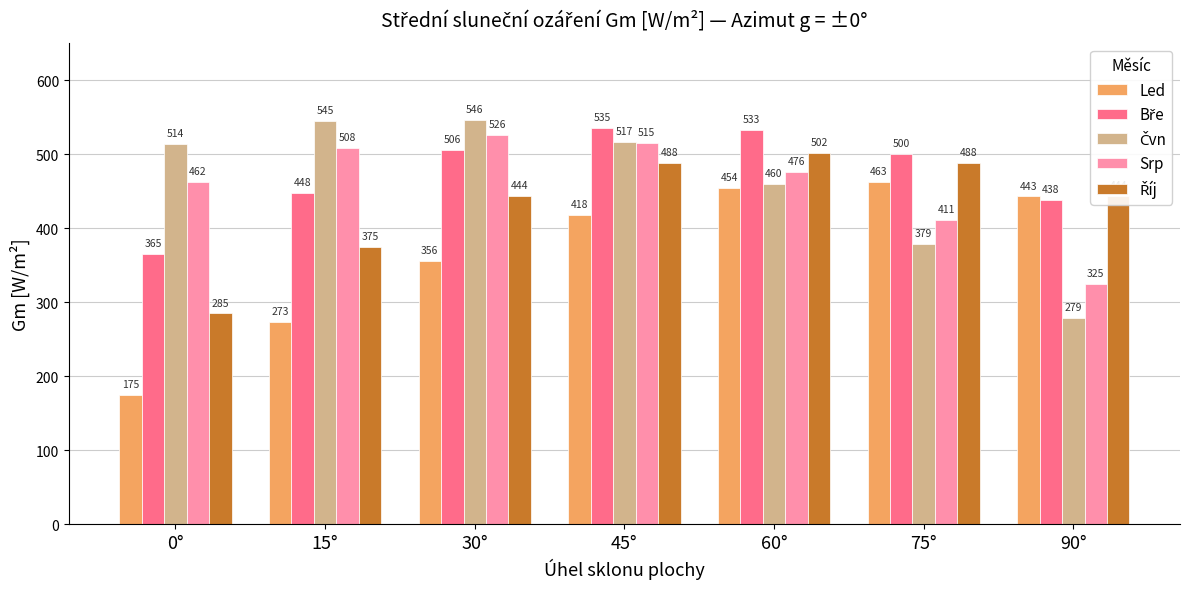

At which category is the sum across all series the highest?

45°